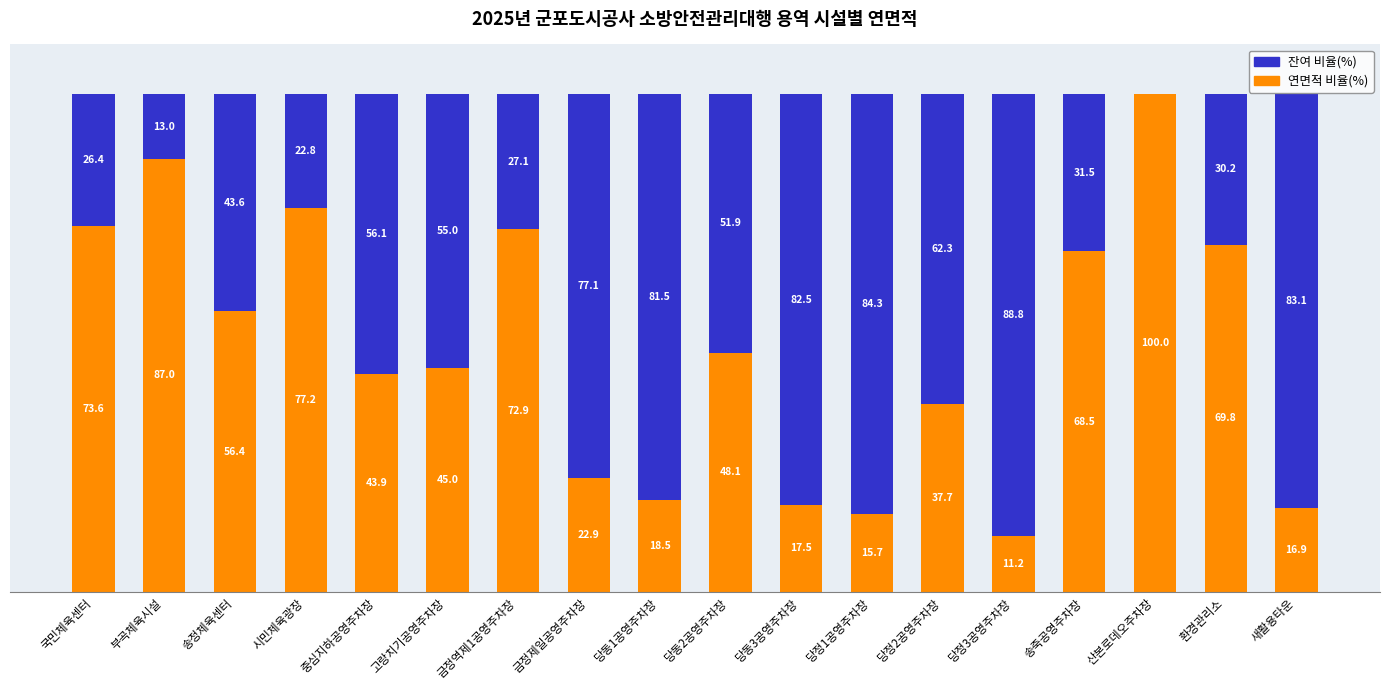

Which category has the highest value in the 연면적 비율(%) series?

산본로데오주차장